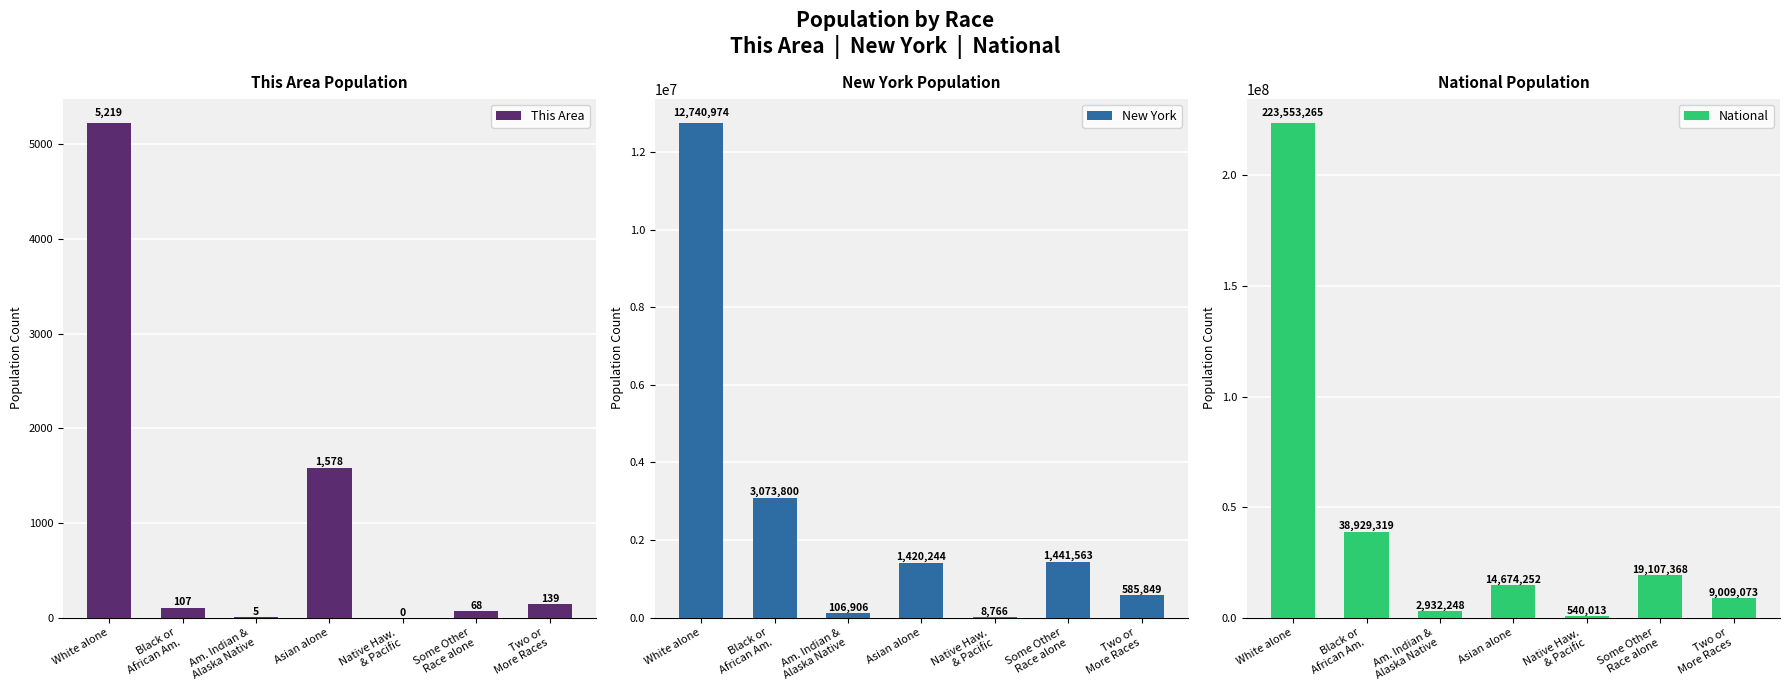

Which category has the highest value across all series?

White alone